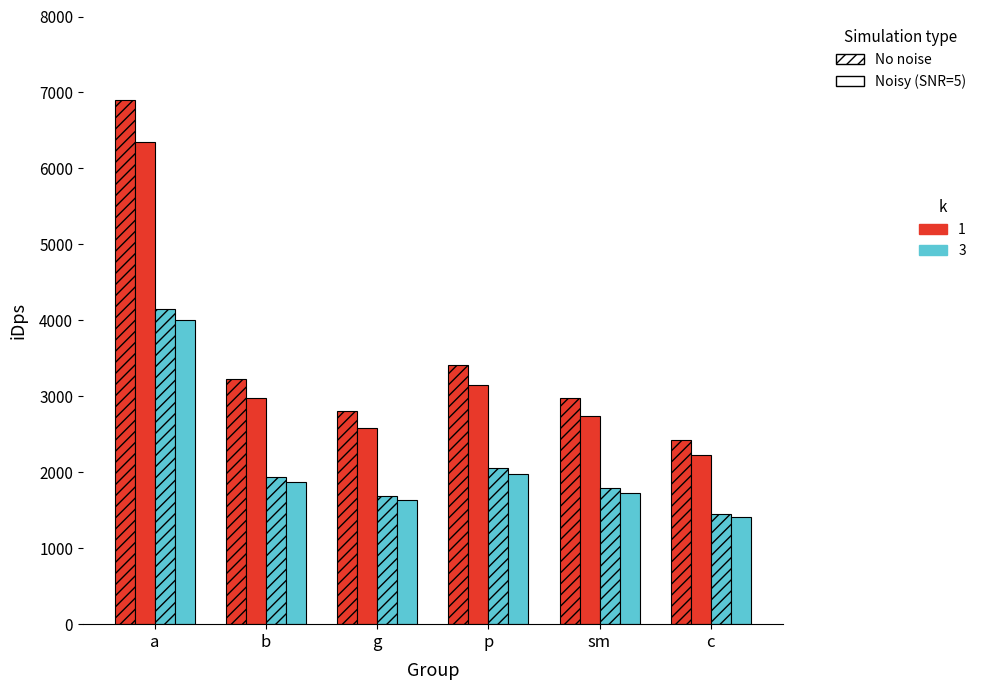

What is the minimum value shown in the chart?

1404.7